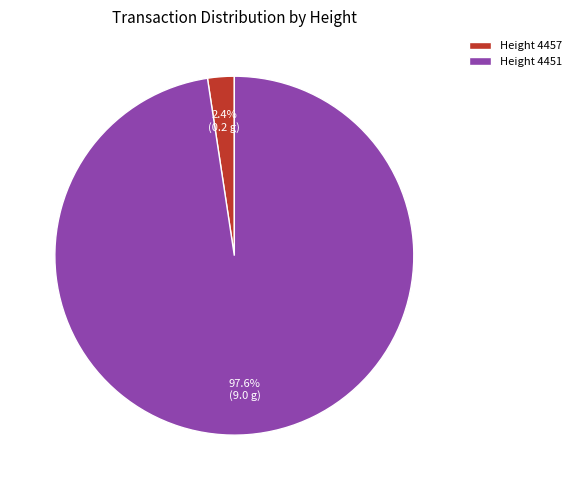

Combined, what portion of the pie is Height 4457 and Height 4451?

100.0%